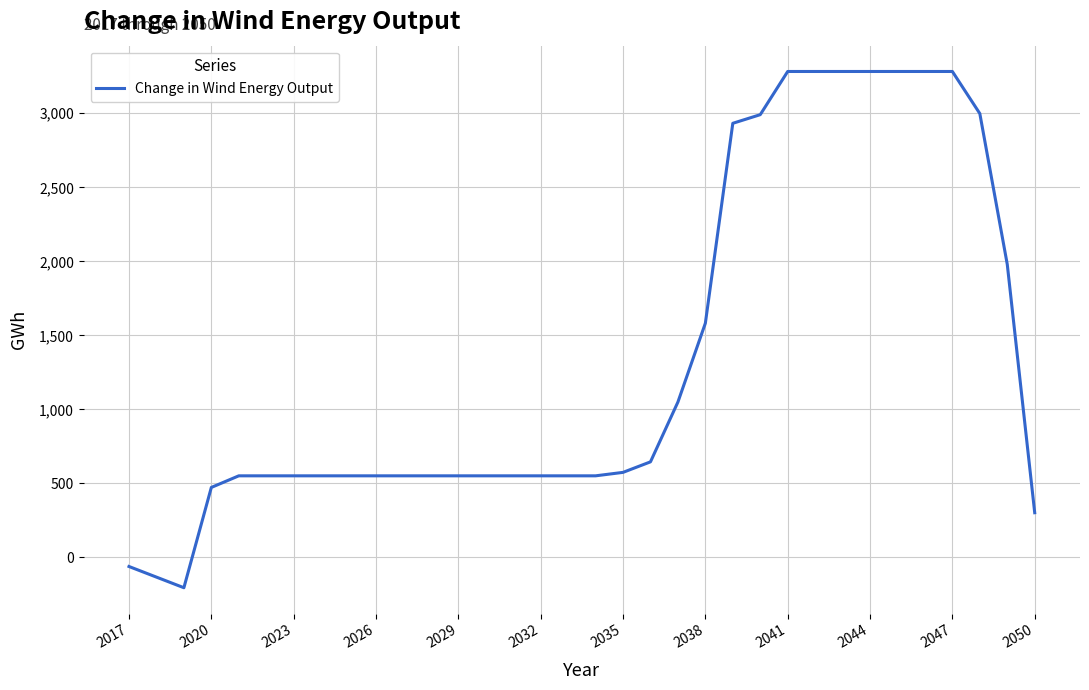

What is the difference between the maximum and minimum values?

3488.0